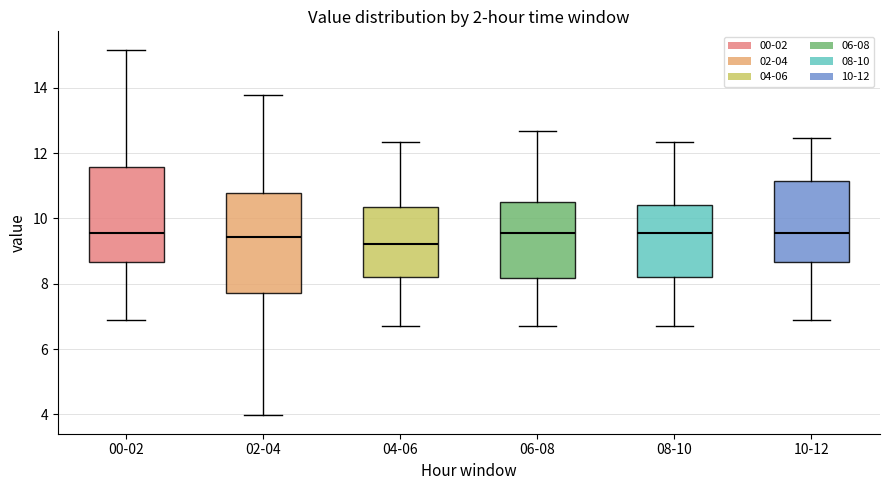

Reading left to right, transcribe this box plot: for each box, give where its median line is, the range the box spans, and where its two whiskers end, as read against the y-axis. The values are not printed on the chart, so give them approximately, as read against the axis.

00-02: median 9.6, box 8.6 to 11.6, whiskers 7.0 to 15.2
02-04: median 9.4, box 7.8 to 10.8, whiskers 4.0 to 13.8
04-06: median 9.2, box 8.2 to 10.4, whiskers 6.8 to 12.4
06-08: median 9.6, box 8.2 to 10.6, whiskers 6.8 to 12.6
08-10: median 9.6, box 8.2 to 10.4, whiskers 6.8 to 12.4
10-12: median 9.6, box 8.6 to 11.2, whiskers 7.0 to 12.4